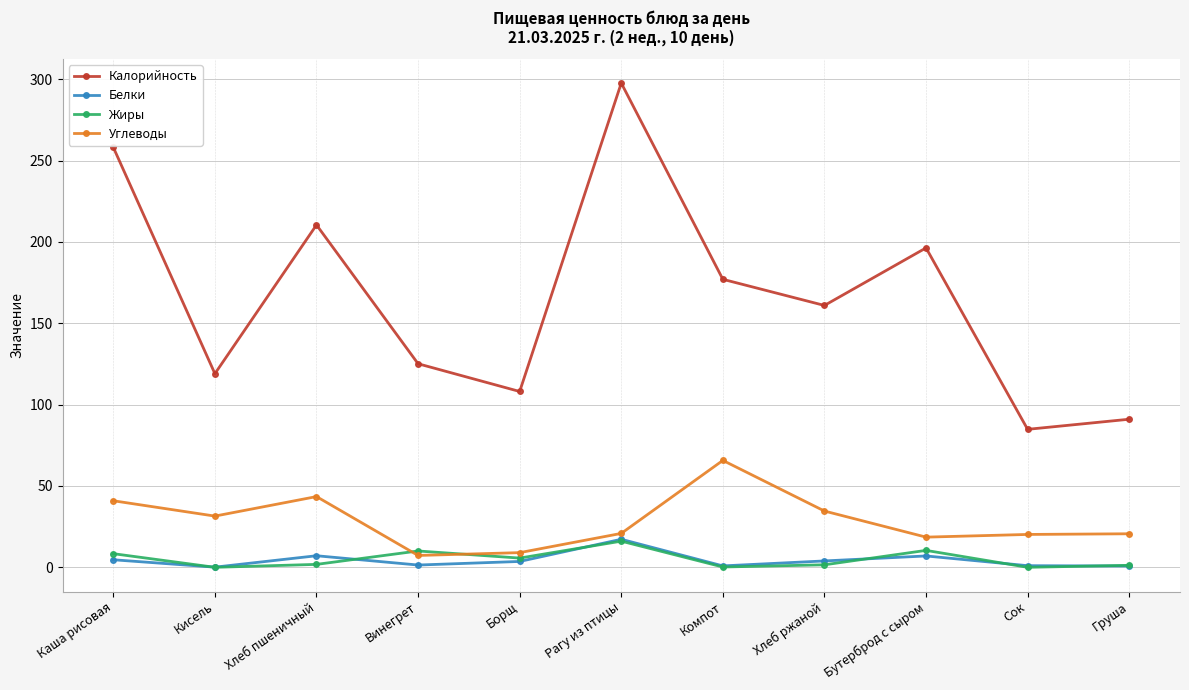

What is the label of the 3rd point from the right?

Бутерброд с сыром